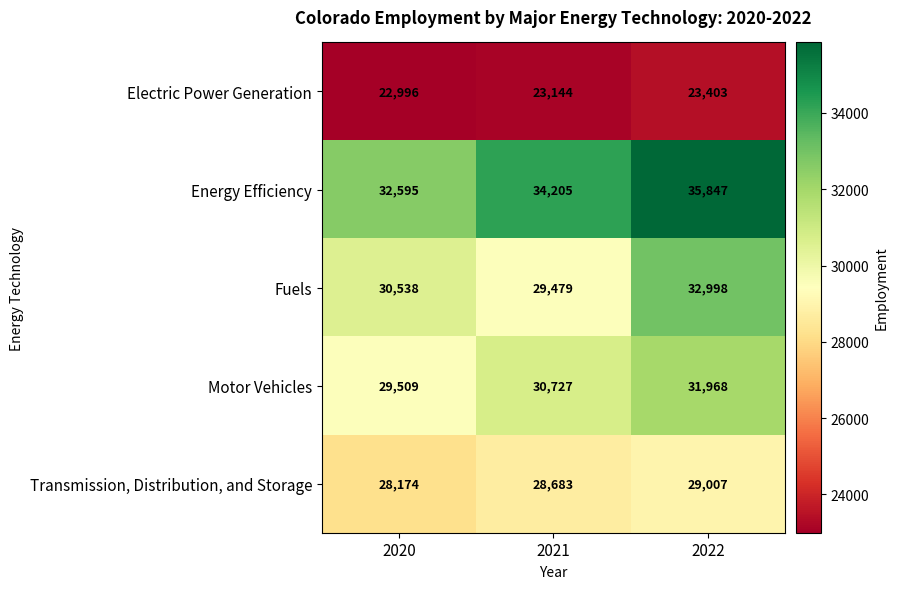

Which series has the largest range (max minus min)?

Fuels